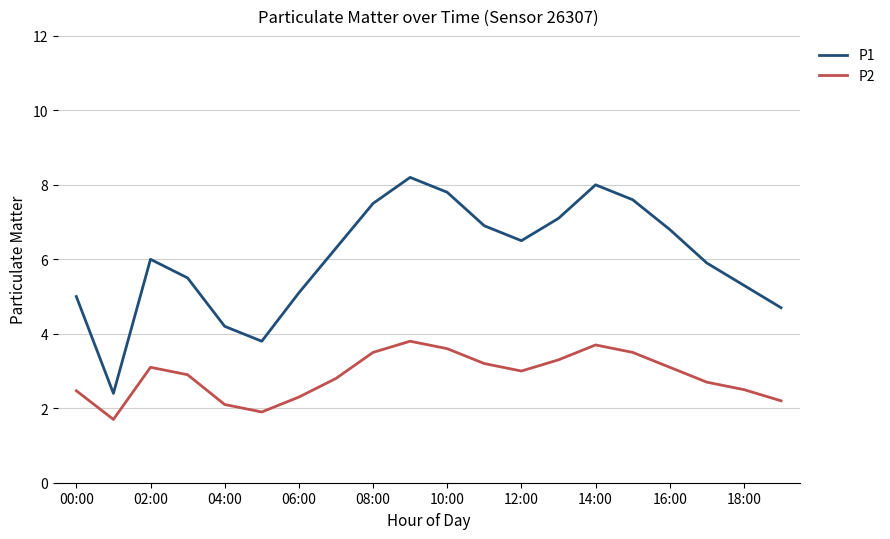

What is the average value of the P1 series?

6.0